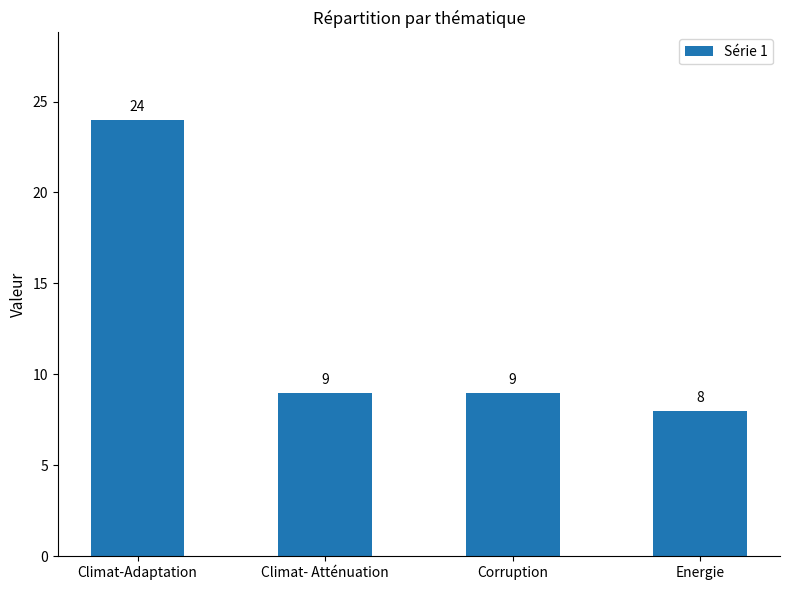

Which has a higher value, Climat- Atténuation or Energie?

Climat- Atténuation